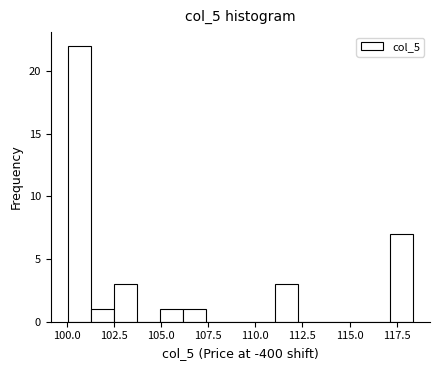

Around what value on the x-axis is the tallest bar? Give the approximate position of its centre, as read against the axis.

100.5